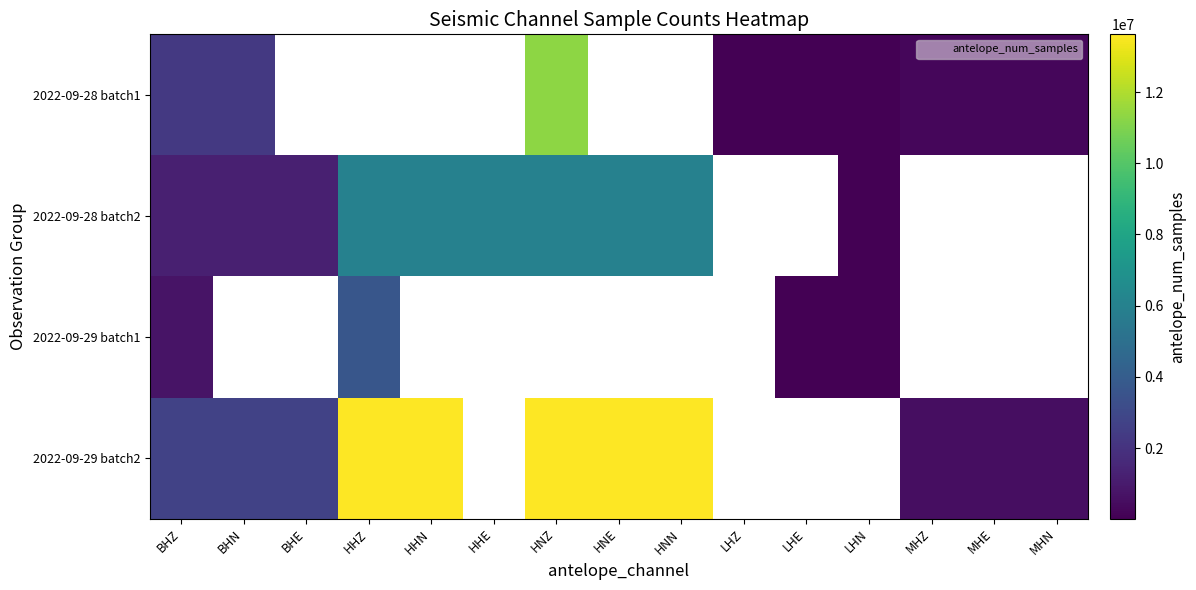

What is the difference between the highest and lowest values at BHN?

1530340.0